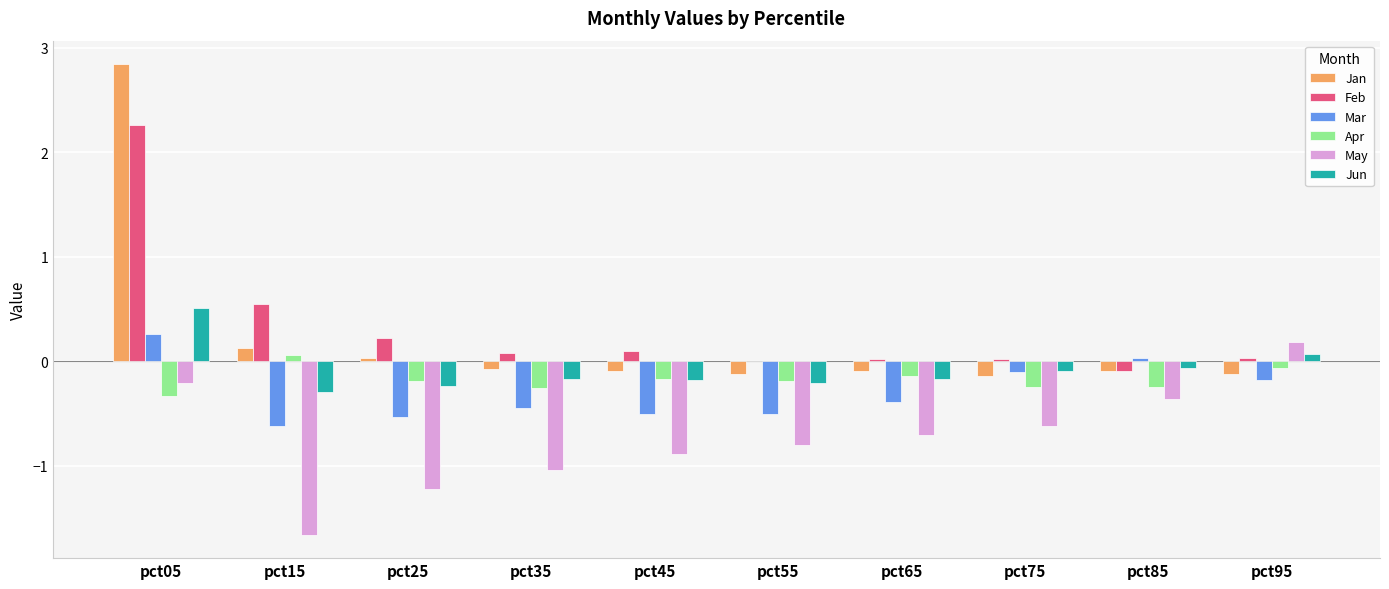

How many data points in Jun are above 0?

2